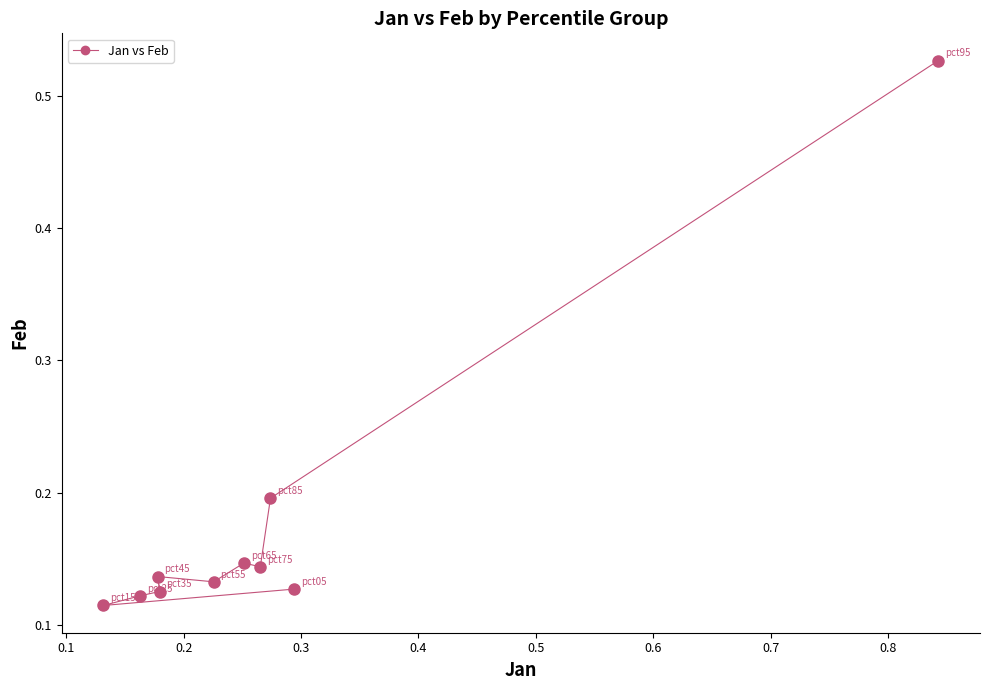

What is the range of Y values (max minus min)?

0.4